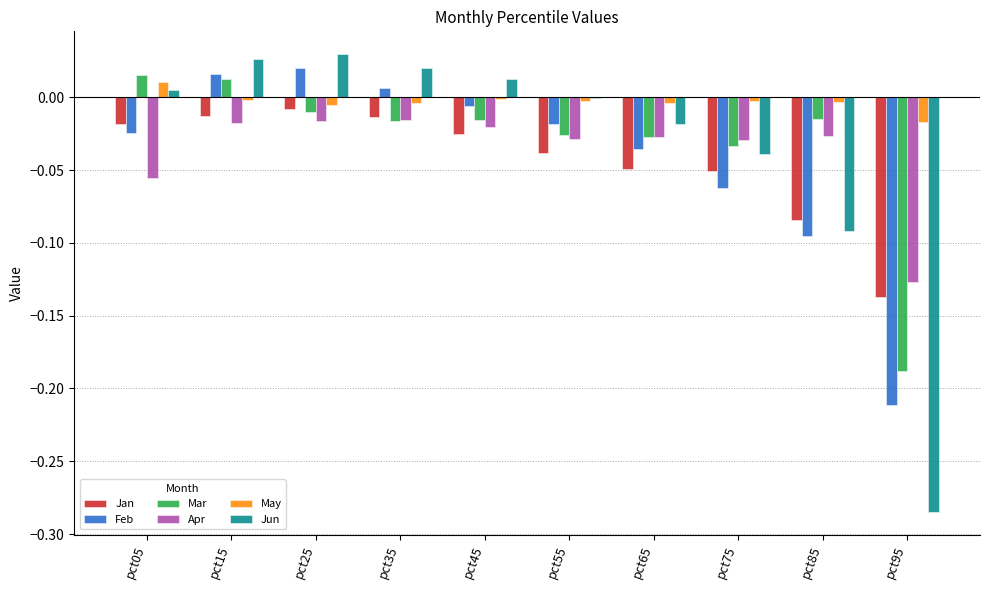

True or false: Mar has a value of -0.3 at pct95.

False